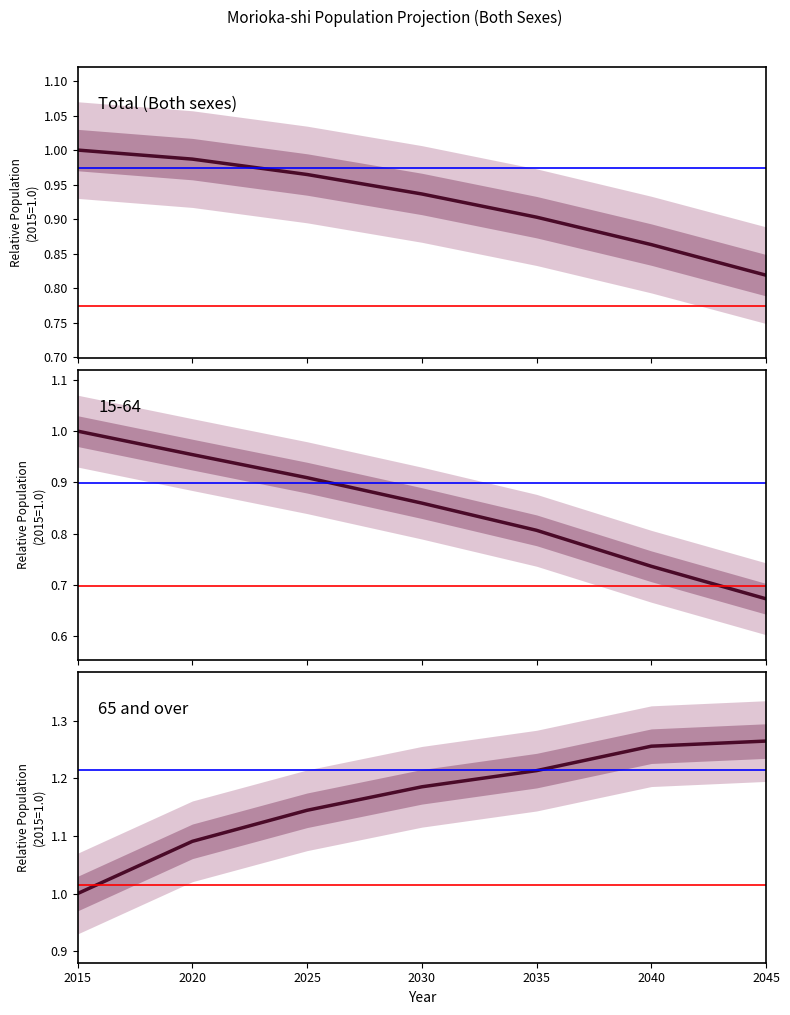

What is the difference between the 65 and over values at 2040 and 2025?

0.1